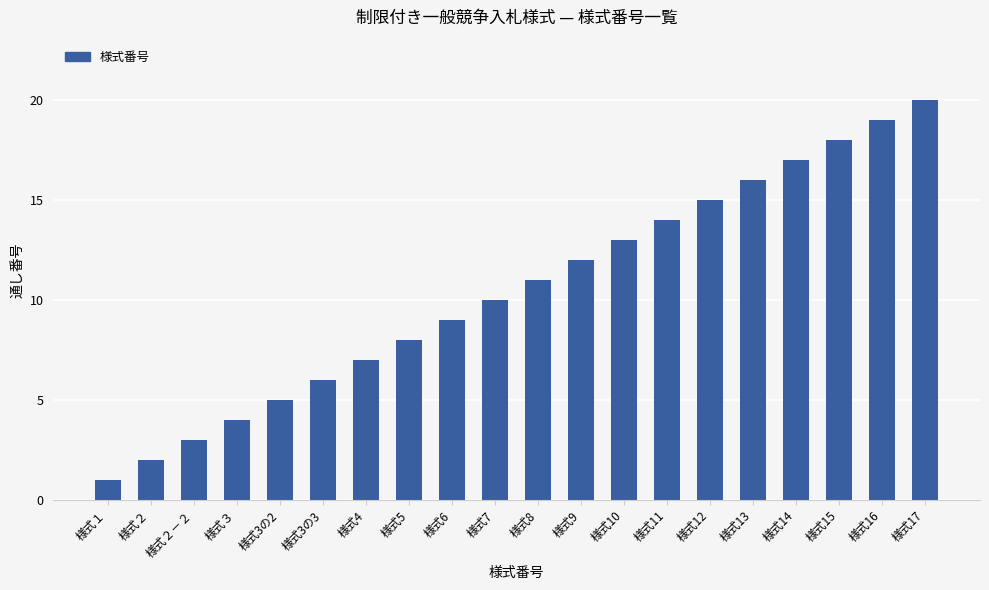

The chart shows a value of 5 at 様式3の2. True or false?

True